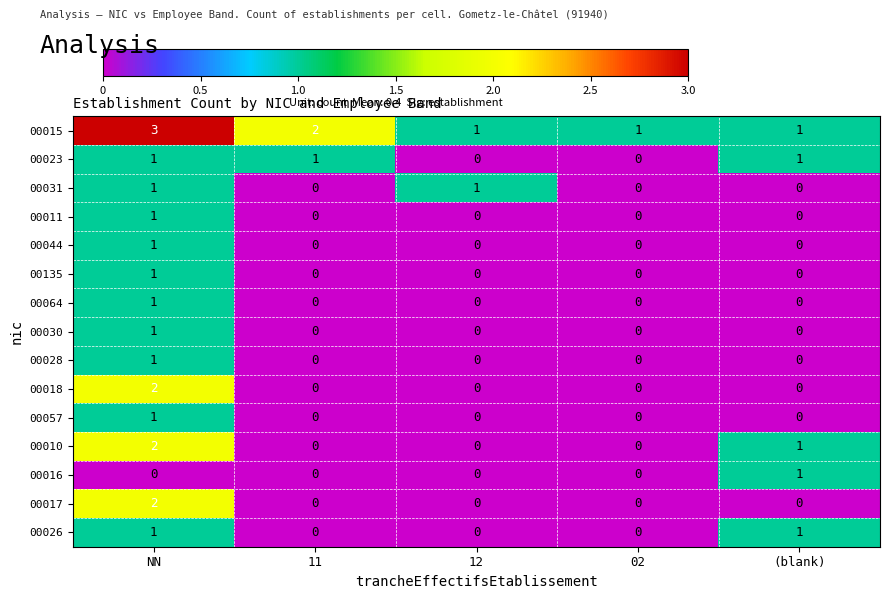

What is the spread (max minus min) of values at (blank)?

1